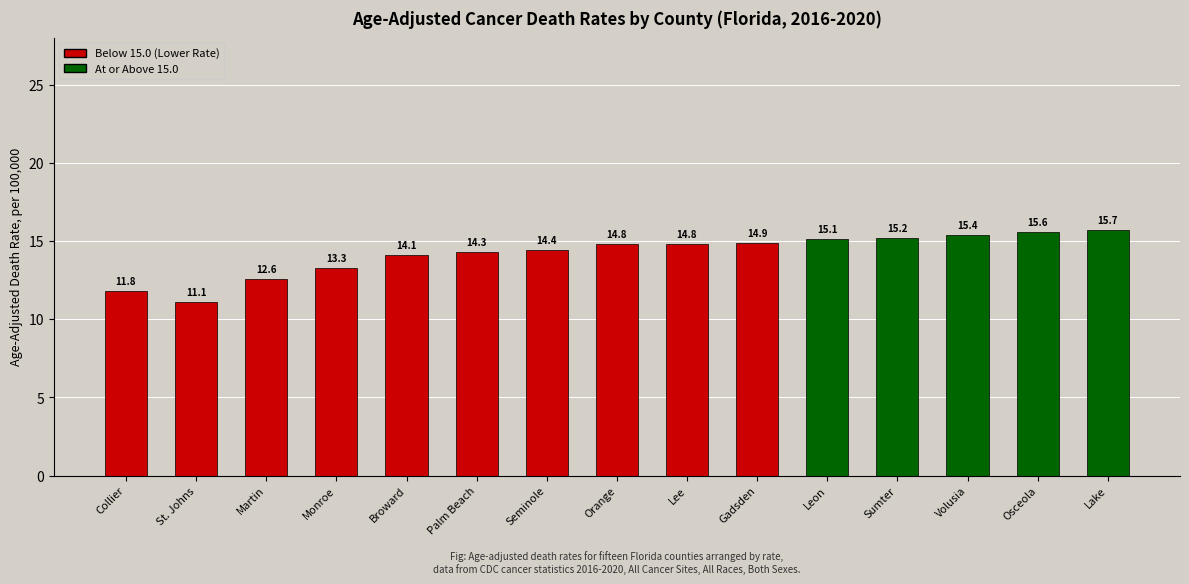

What value does the data have at Seminole?

14.4